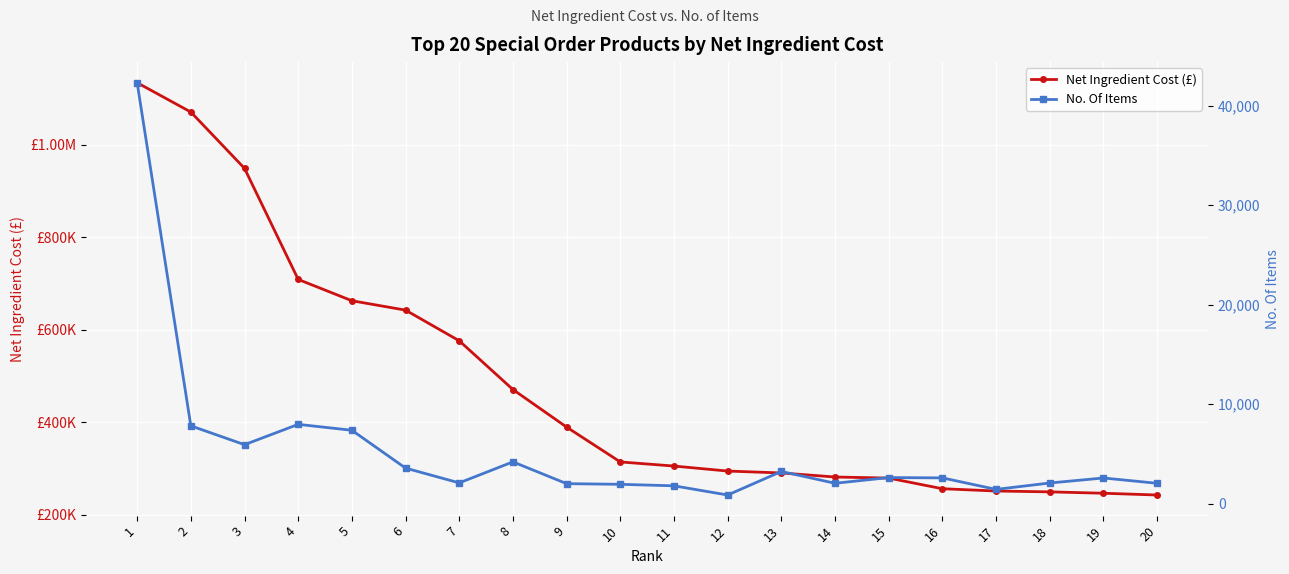

What is the total value across all series at 11?

307273.1